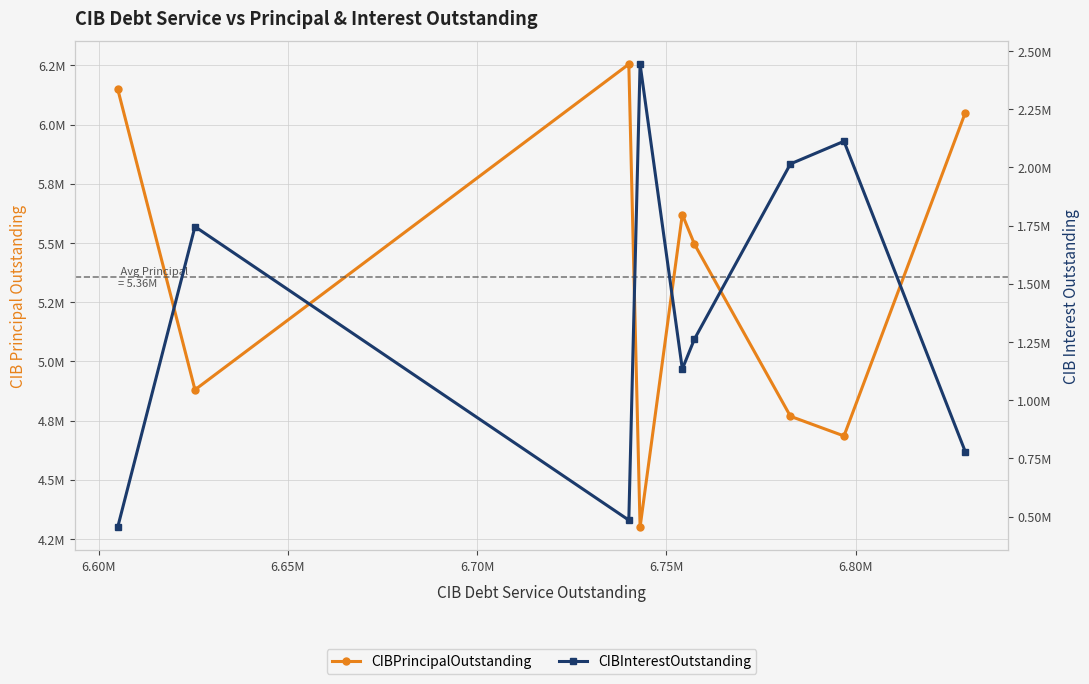

Is it true that CIBPrincipalOutstanding equals 7921315.3 at 6.70M?

False